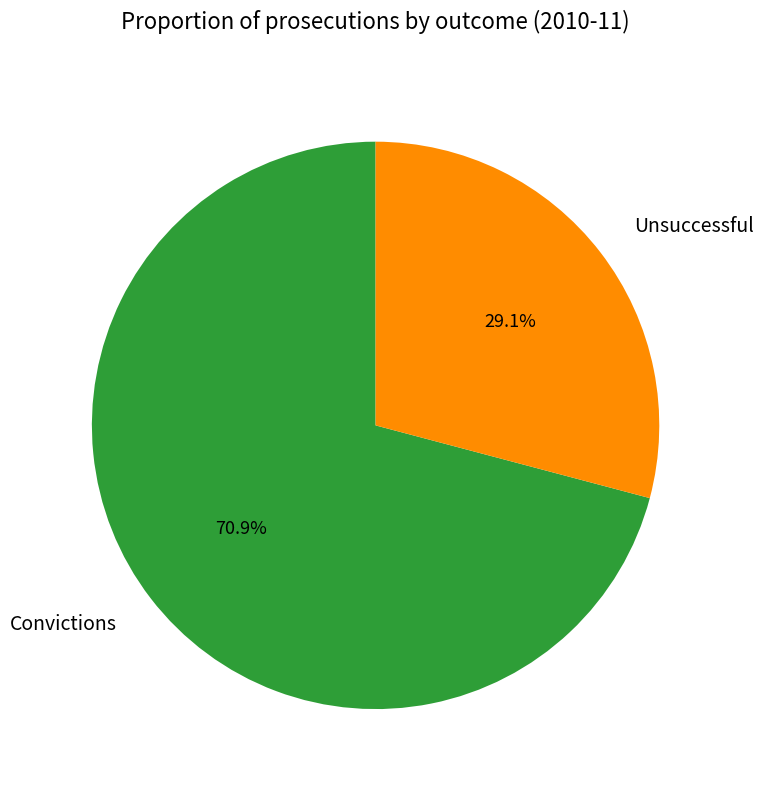

True or false: Unsuccessful accounts for 22% of the total.

False